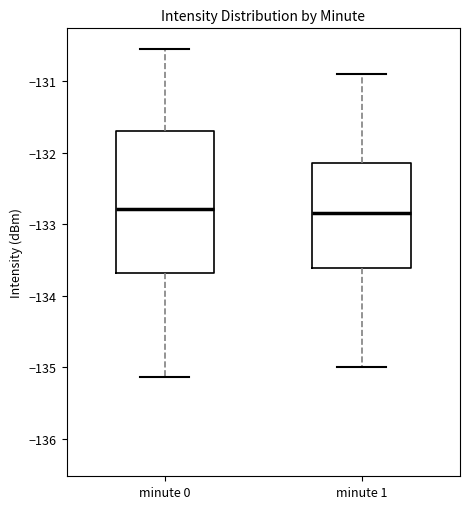

Reading left to right, transcribe this box plot: for each box, give where its median line is, the range the box spans, and where its two whiskers end, as read against the y-axis. The values are not printed on the chart, so give them approximately, as read against the axis.

minute 0: median -132.8, box -133.7 to -131.7, whiskers -135.1 to -130.5
minute 1: median -132.8, box -133.6 to -132.1, whiskers -135.0 to -130.9